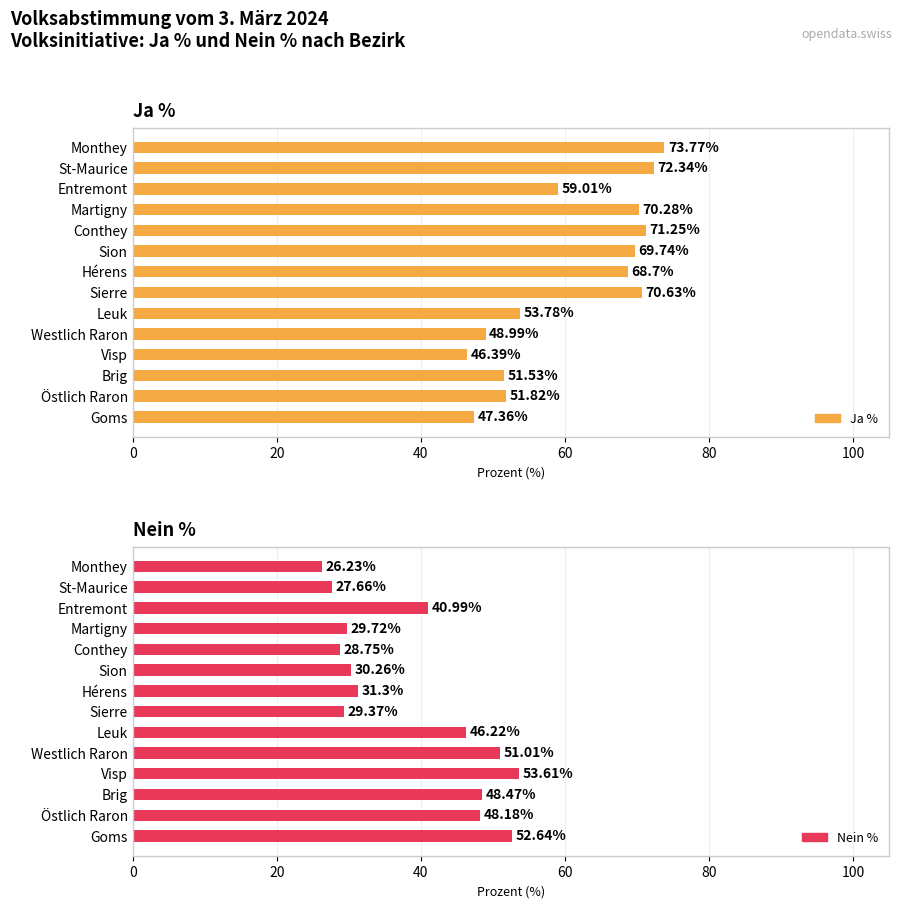

What are all the series names shown in the legend?

Ja %, Nein %